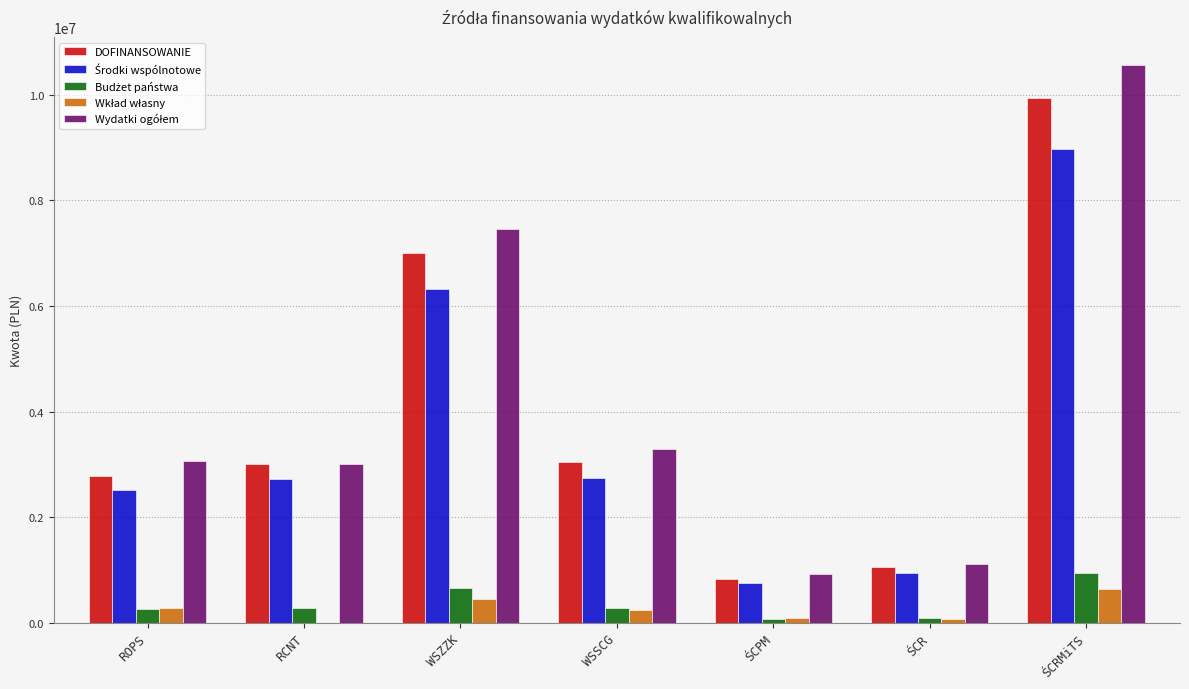

The DOFINANSOWANIE series shows 3042775.2 at WSSCG. True or false?

True